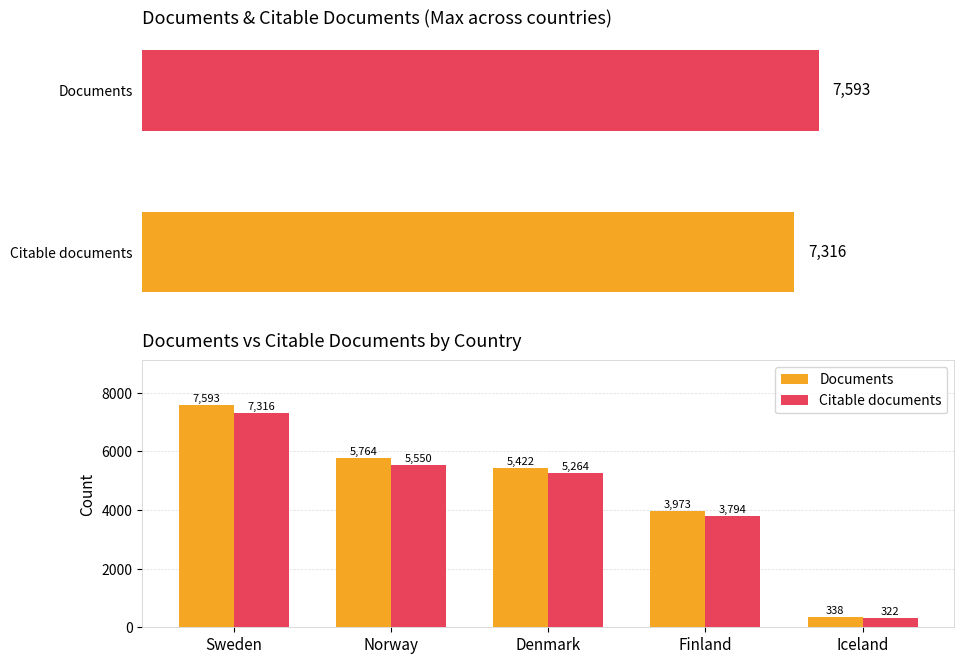

Which series has the widest spread of values?

Documents